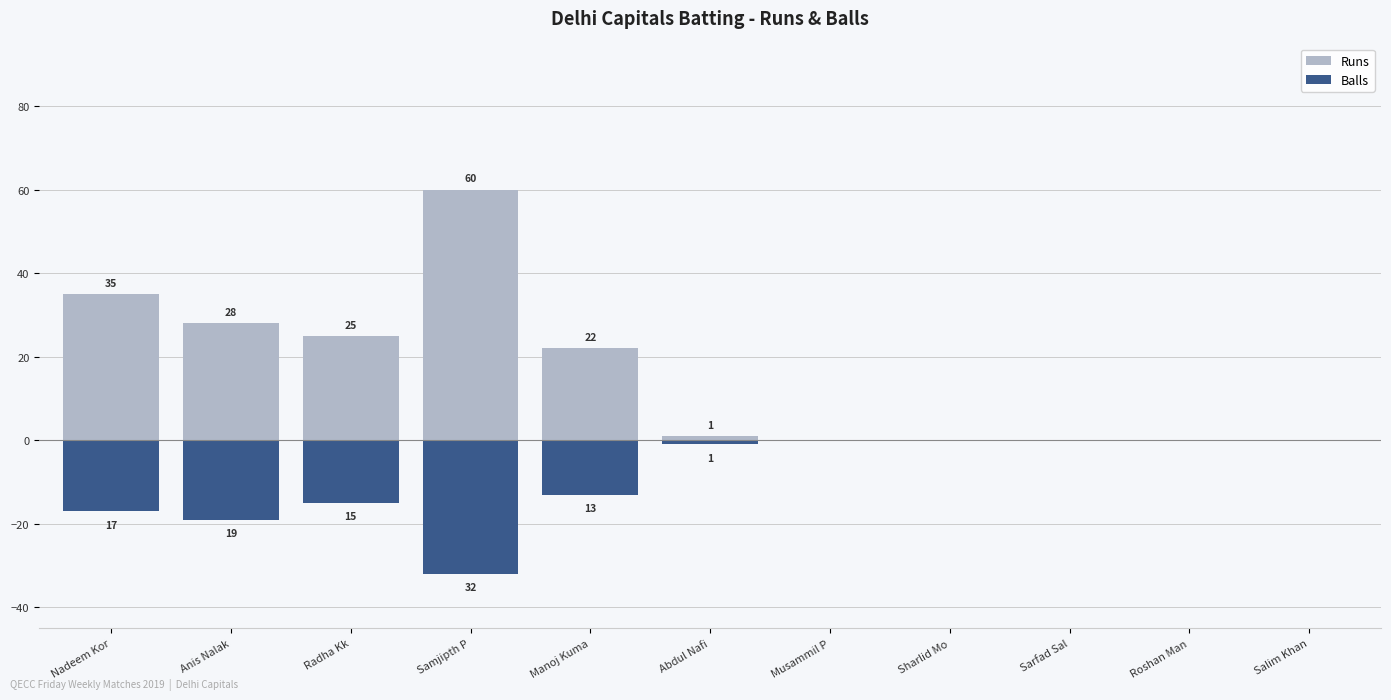

How many values in Balls are below zero?

6